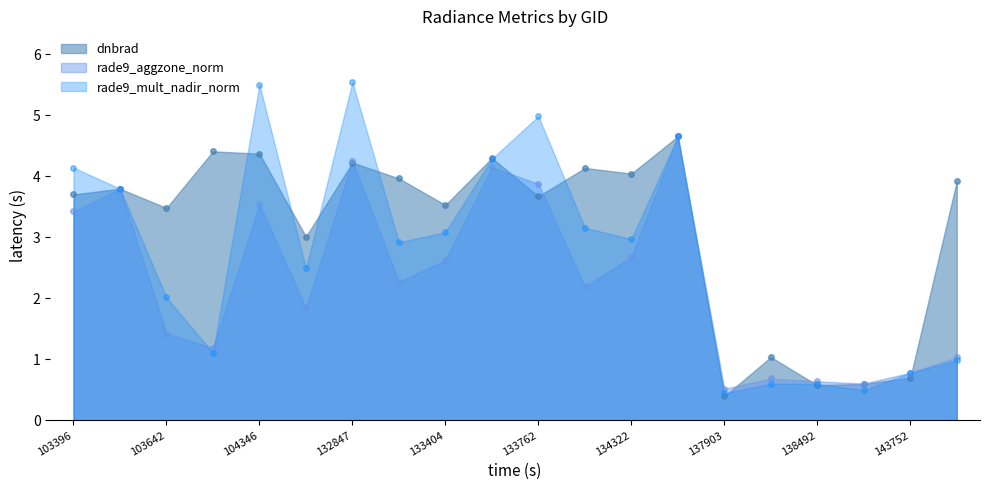

How many lines are shown in the chart?

3